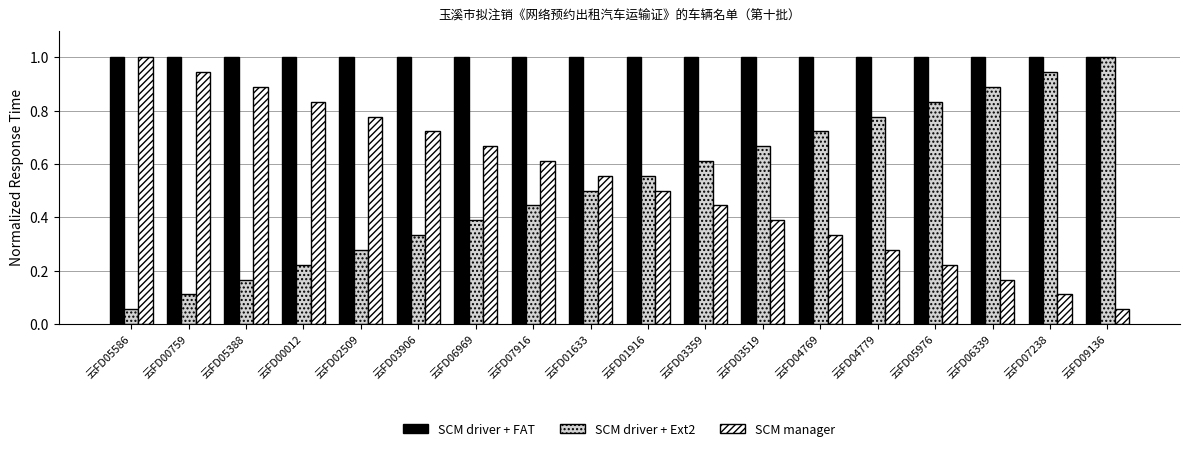

Rank the series at 云FD00759 from highest to lowest value.

SCM driver + FAT, SCM manager, SCM driver + Ext2